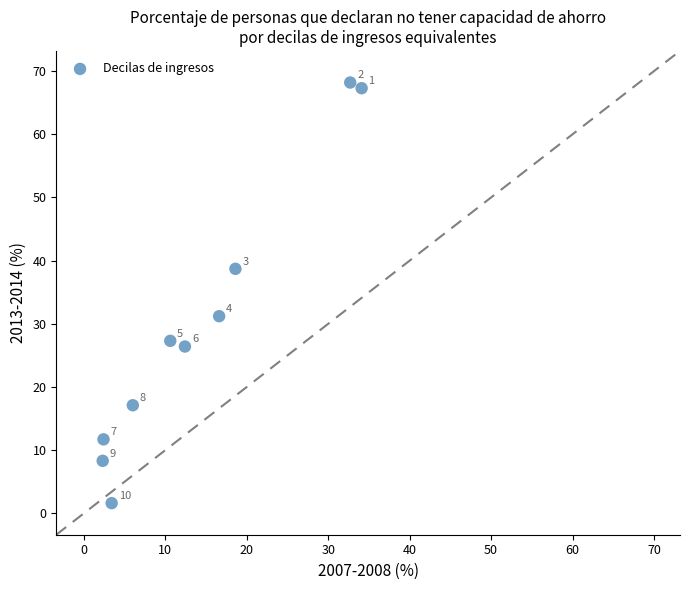

What is the range of Y values (max minus min)?

66.6